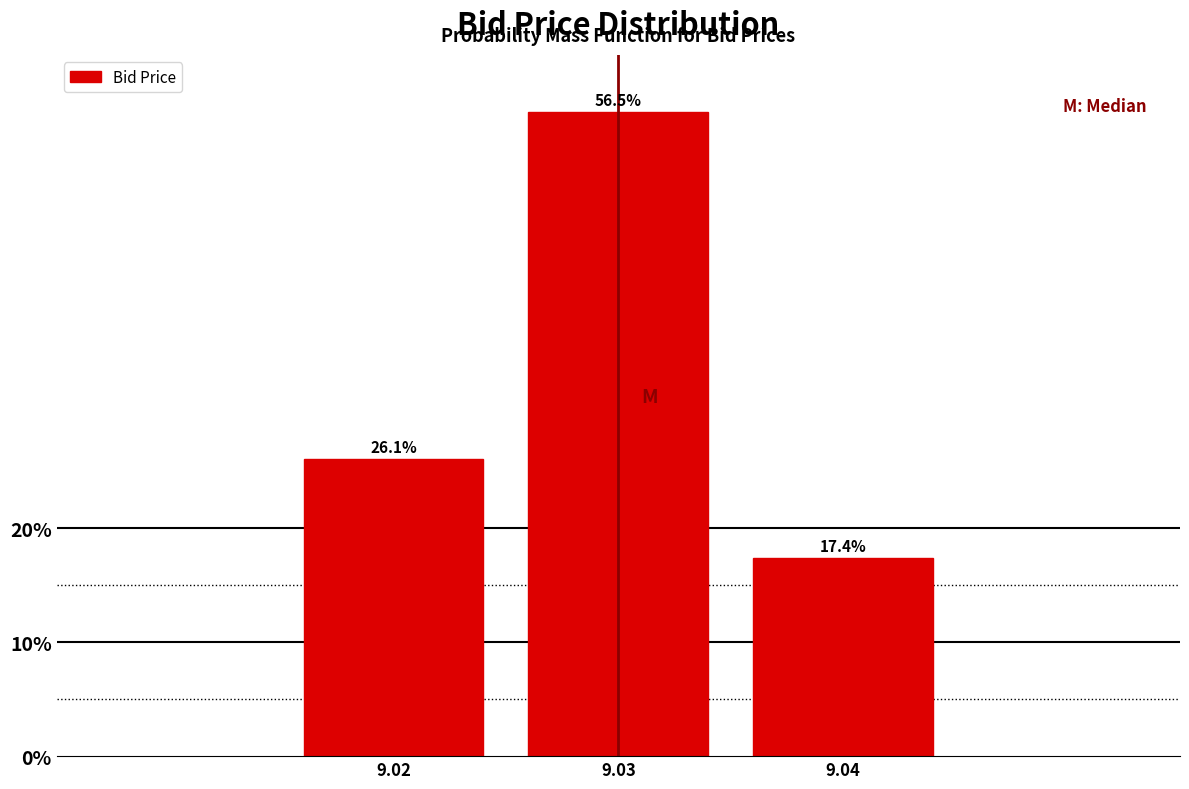

Reading left to right, list all the values displayed in this chart.

9.02=26.1	9.03=56.5	9.04=17.4